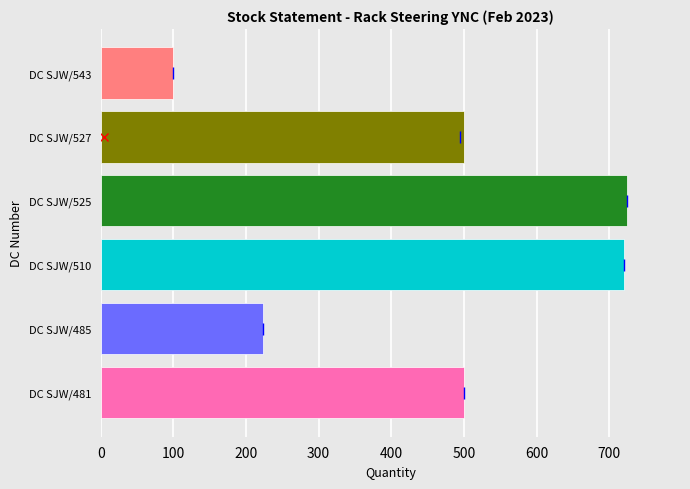

What is the ratio of the value at DC SJW/527 to the value at DC SJW/525?

0.7